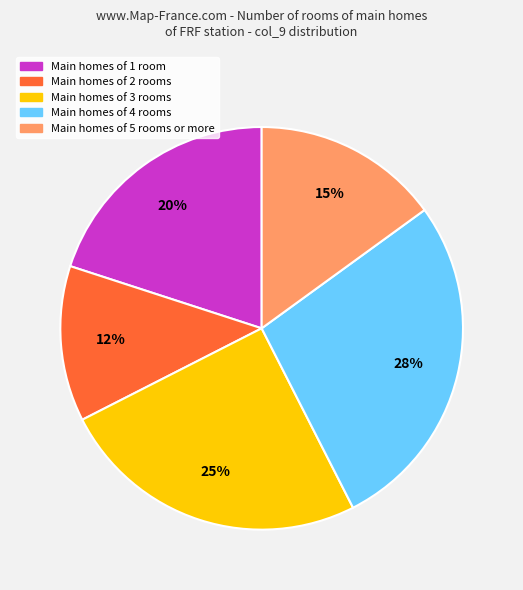

To the nearest percent, what is the average slice percentage?

20%